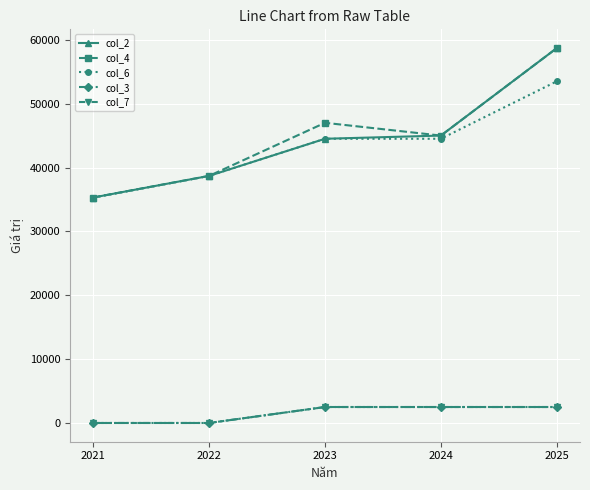

The value of col_2 at 2025 is 40812. True or false?

False